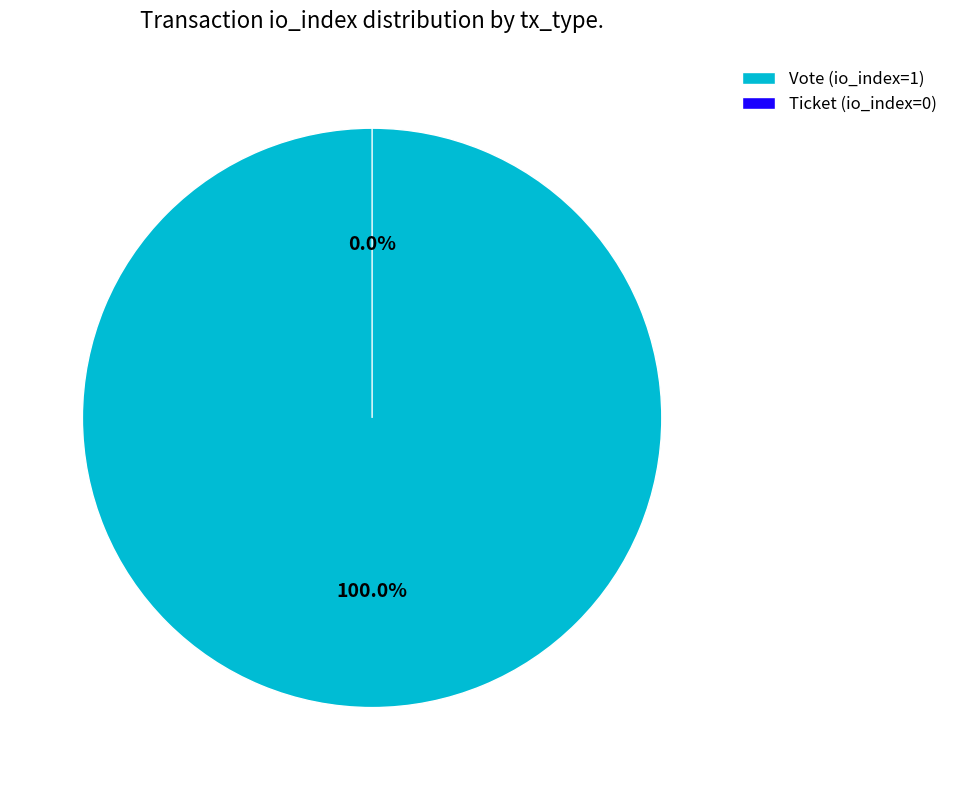

Count the number of slices in the pie.

2